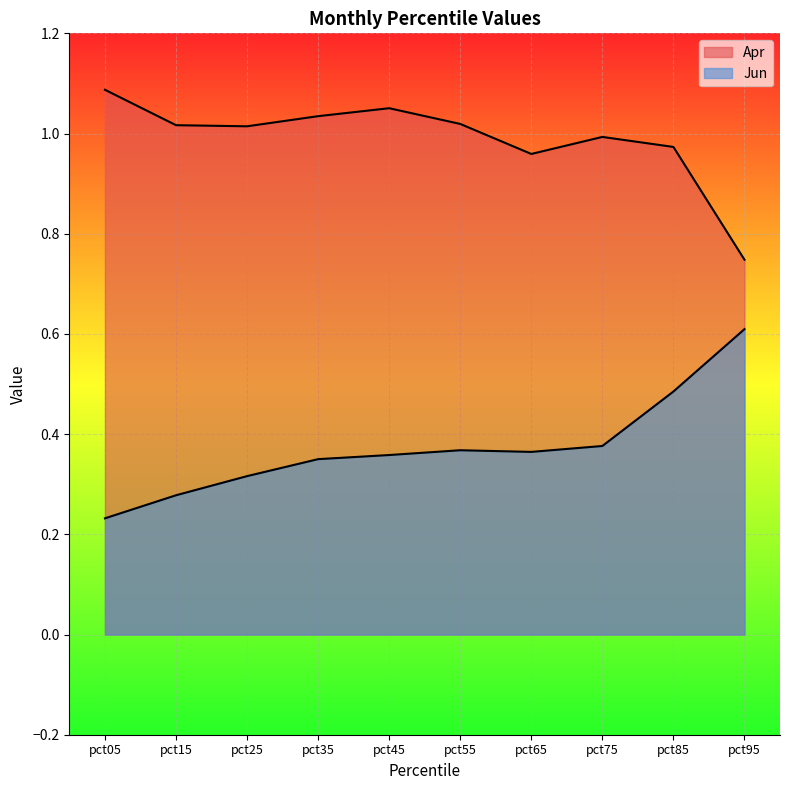

What are all the series names shown in the legend?

Apr, Jun